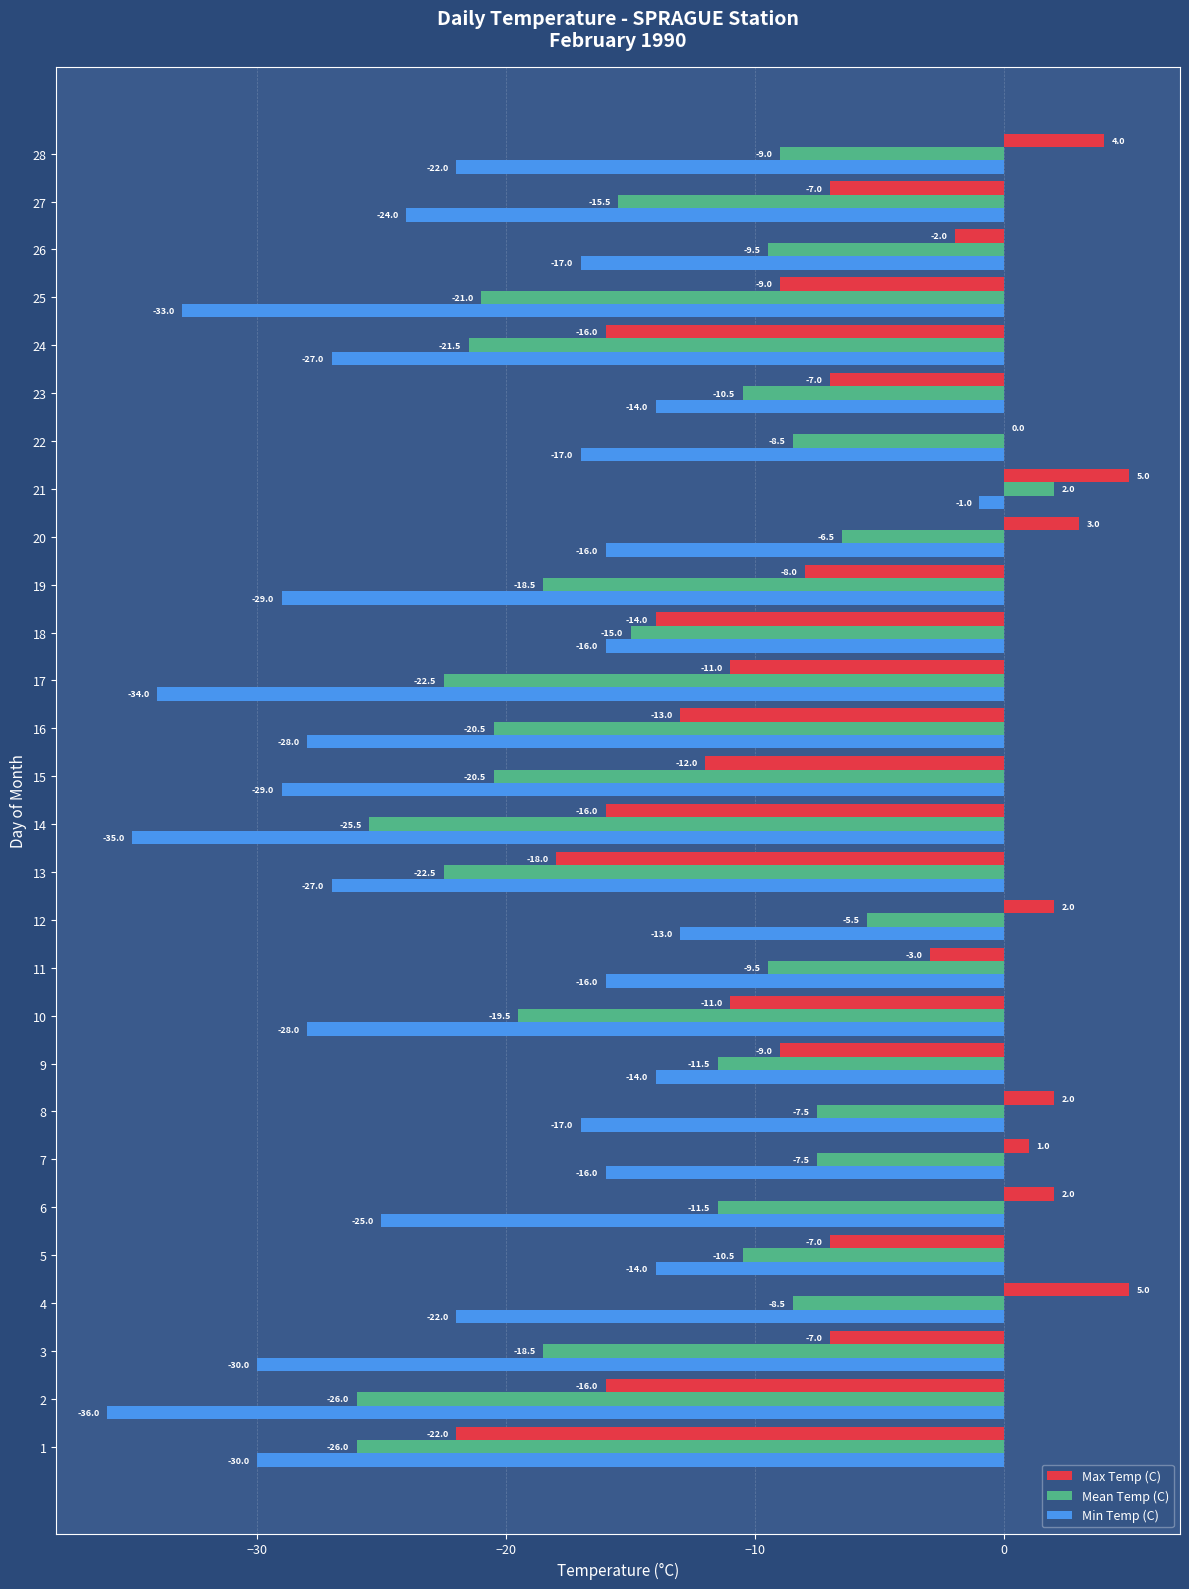

At which category is the sum across all series the highest?

21